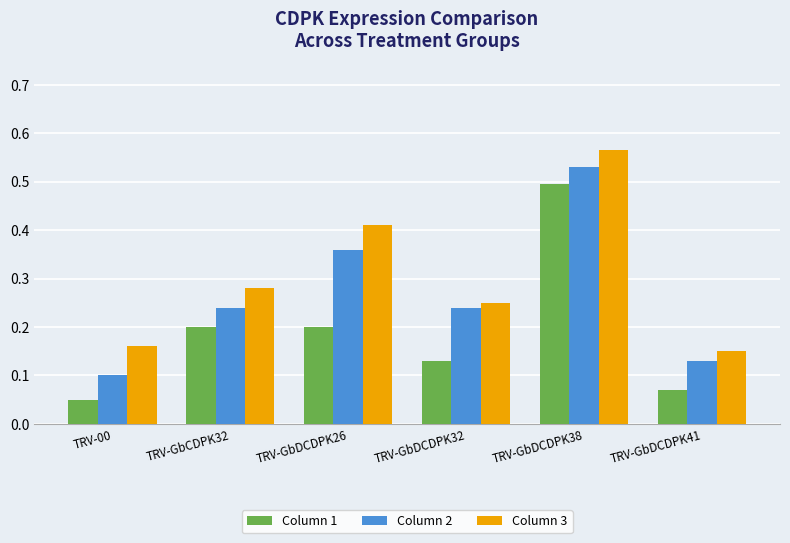

At which category is the sum across all series the highest?

TRV-GbDCDPK38